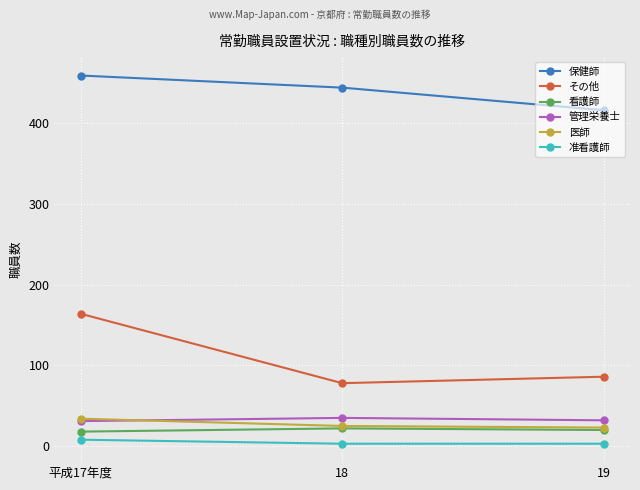

What is the smallest value displayed?

3